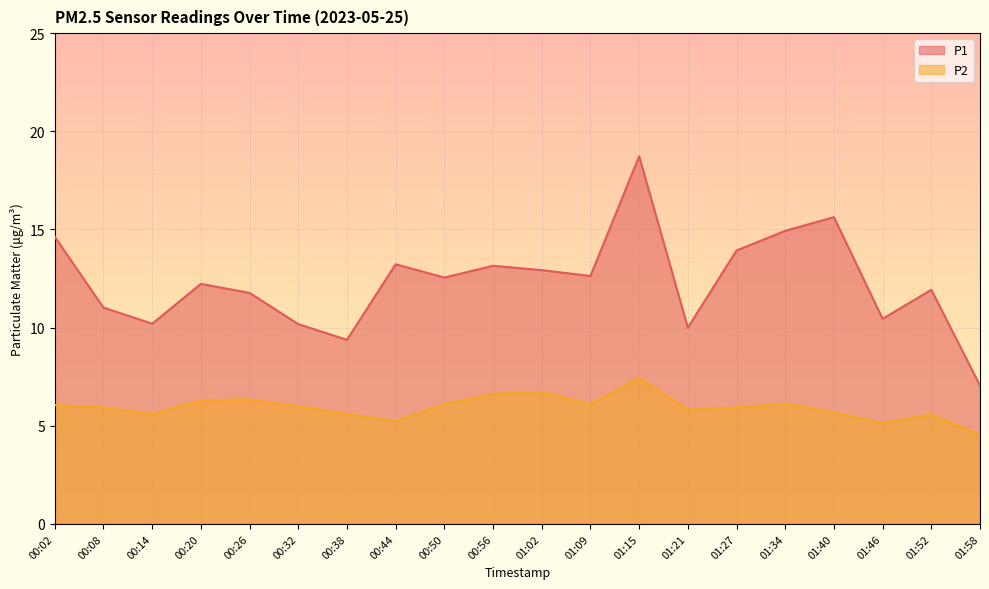

What is the sum of the P1 values at 01:40 and 00:50?

28.2